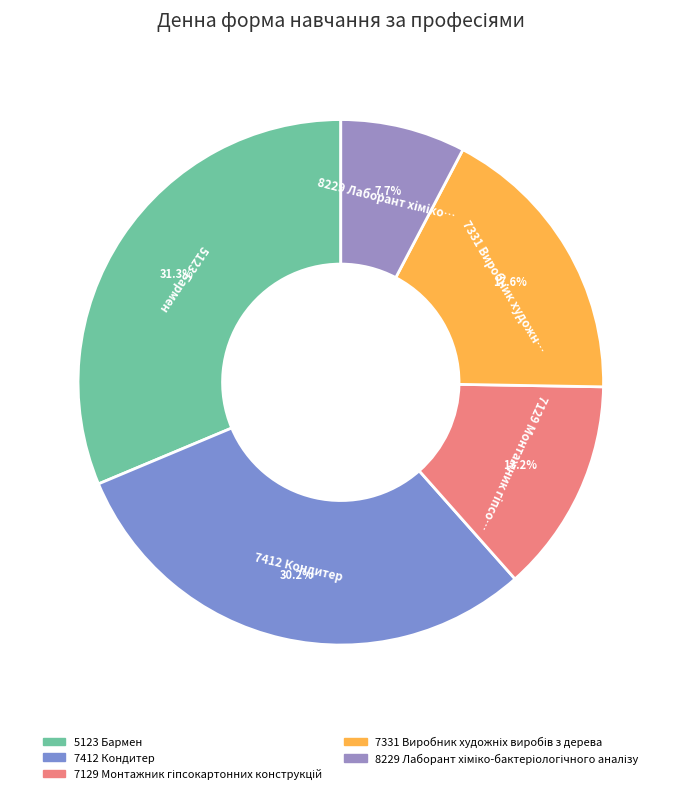

Count the number of slices in the pie.

5